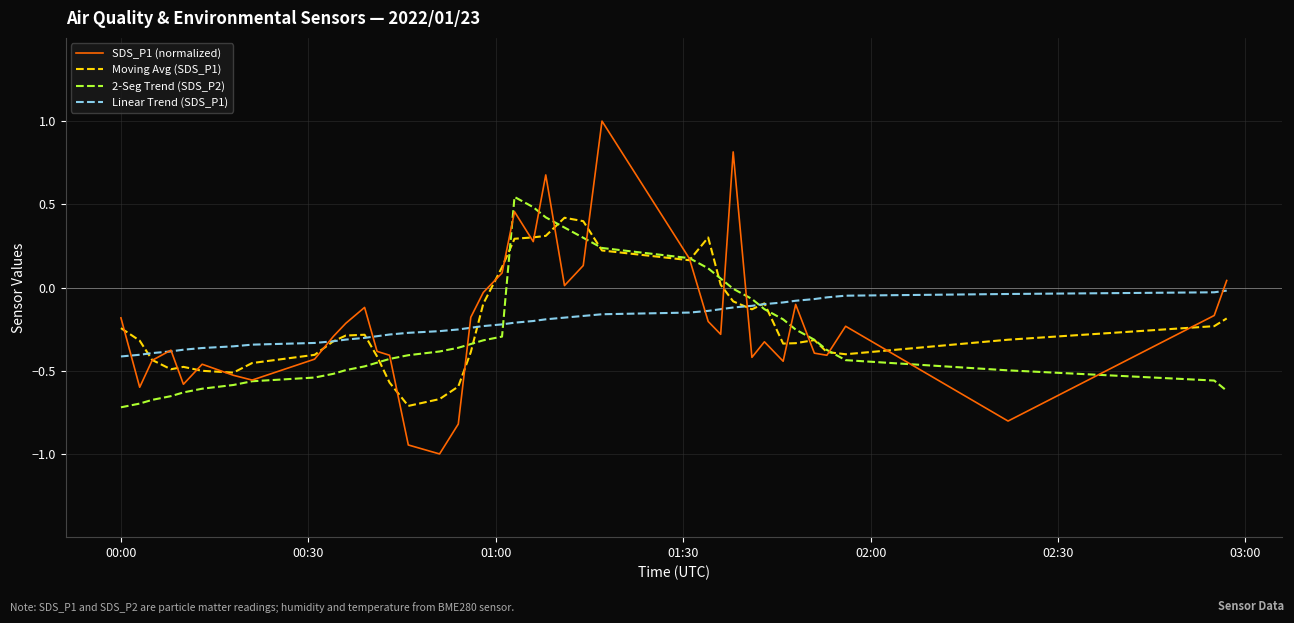

Rank the series by their maximum value, from lowest to highest.

Linear Trend (SDS_P1), Moving Avg (SDS_P1), 2-Seg Trend (SDS_P2), SDS_P1 (normalized)